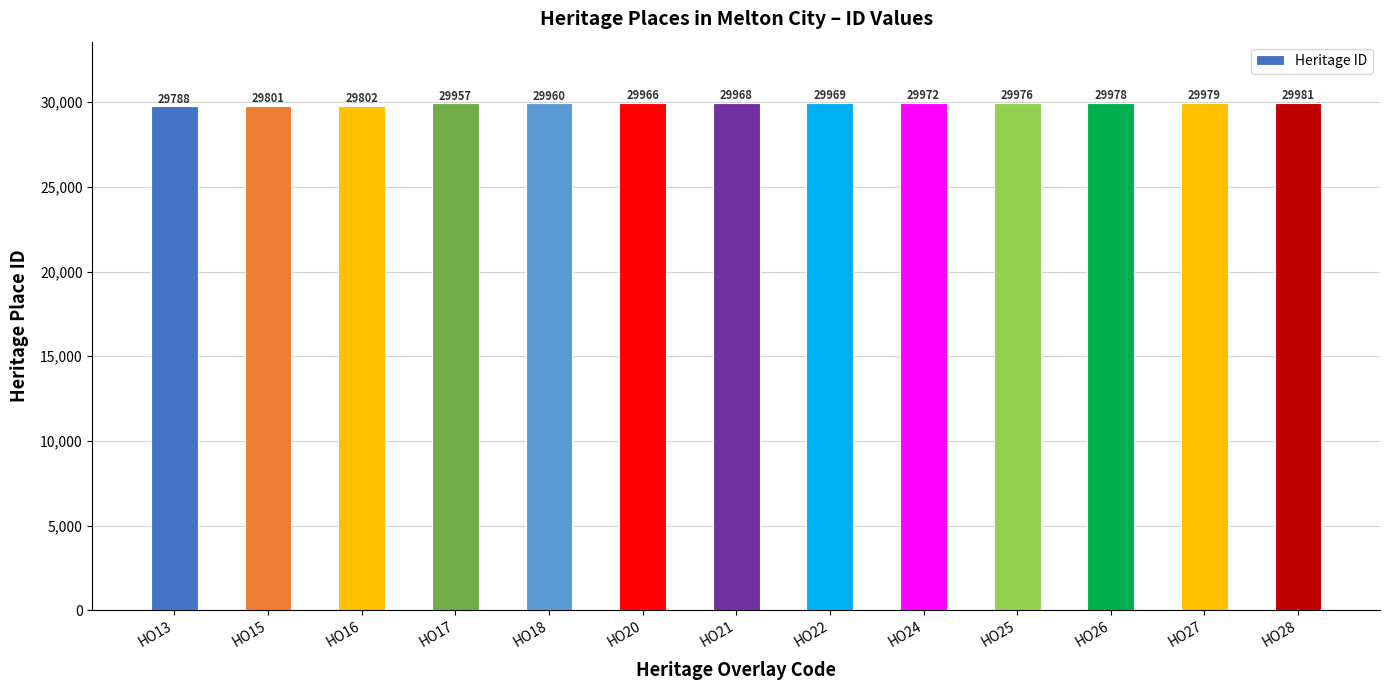

List the labels in order of value, largest first.

HO28, HO27, HO26, HO25, HO24, HO22, HO21, HO20, HO18, HO17, HO16, HO15, HO13